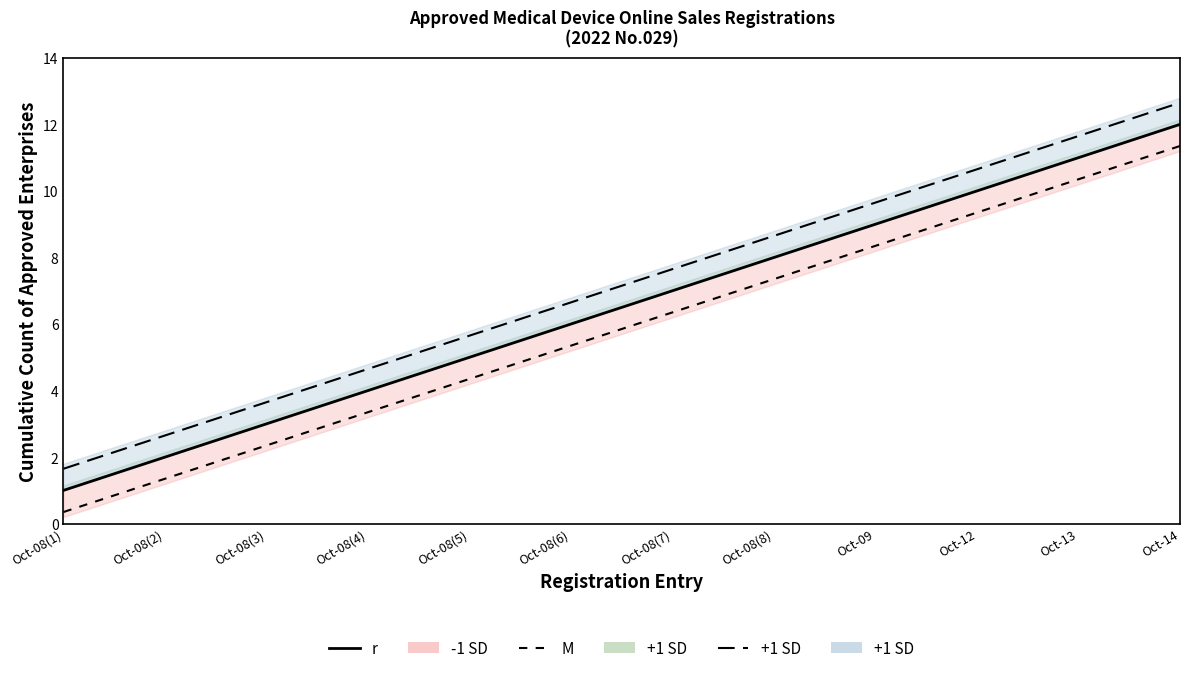

True or false: -1 SD line and +1 SD line intersect in this chart.

False